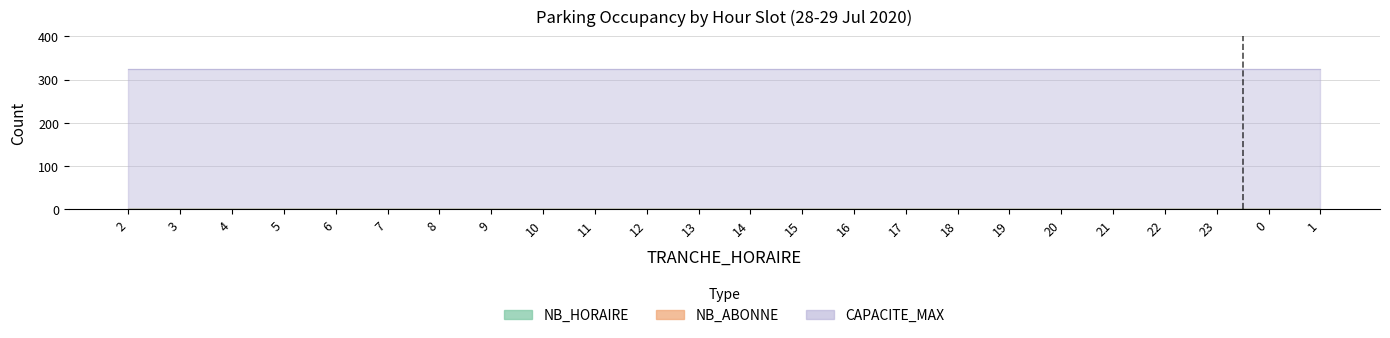

List the series in order of their peak value, lowest first.

NB_HORAIRE, NB_ABONNE, CAPACITE_MAX